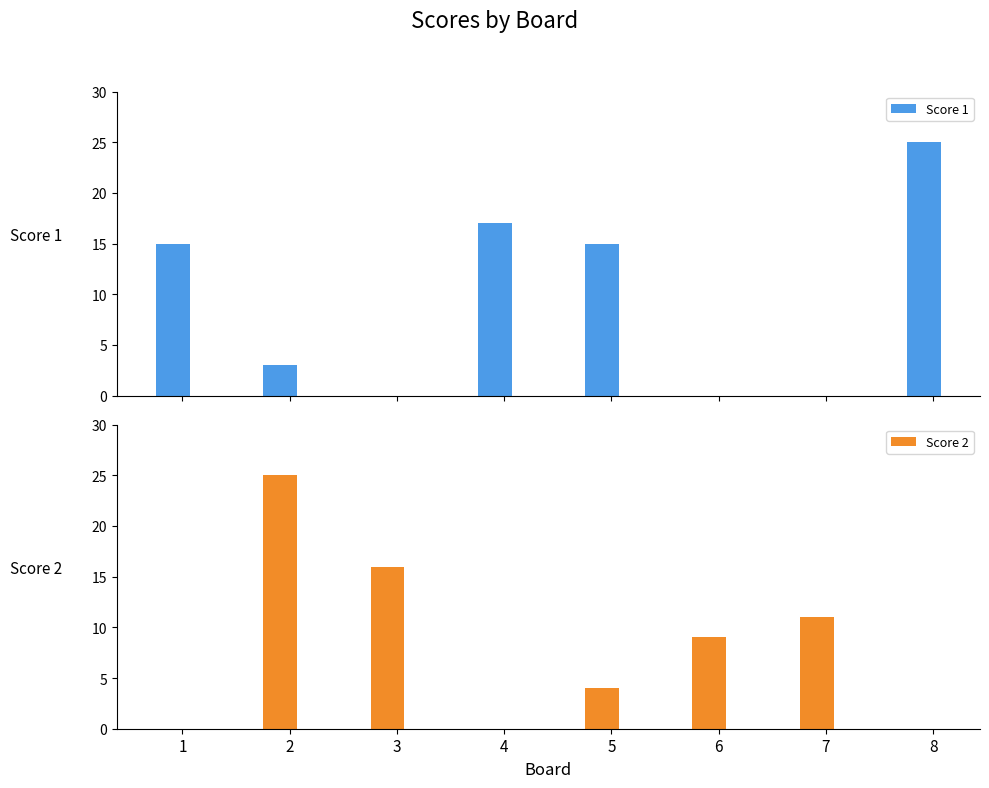

Which series has the widest spread of values?

Score 1